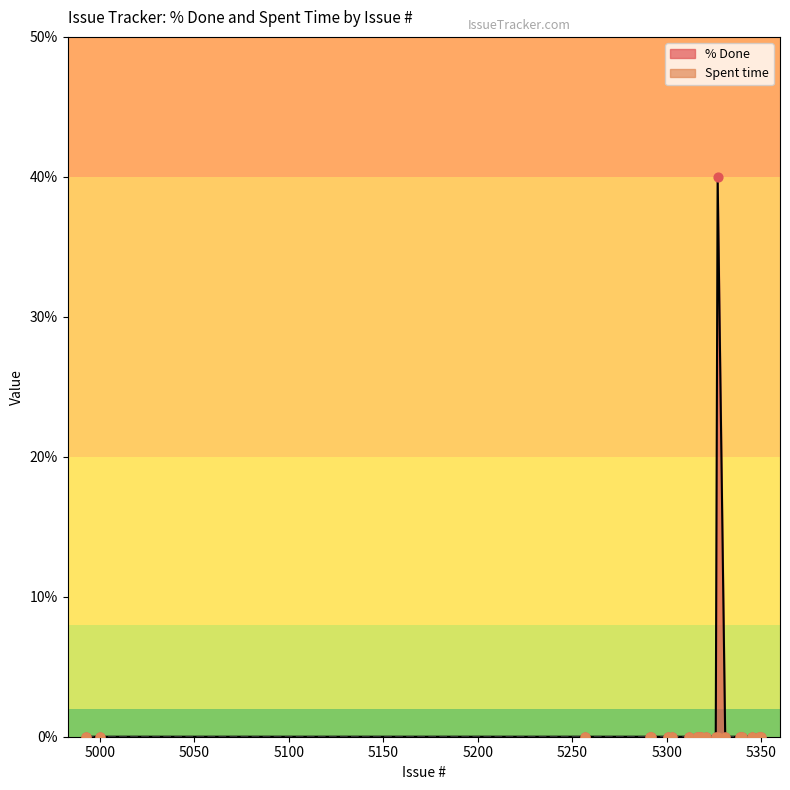

Which series reaches the maximum Y coordinate?

% Done